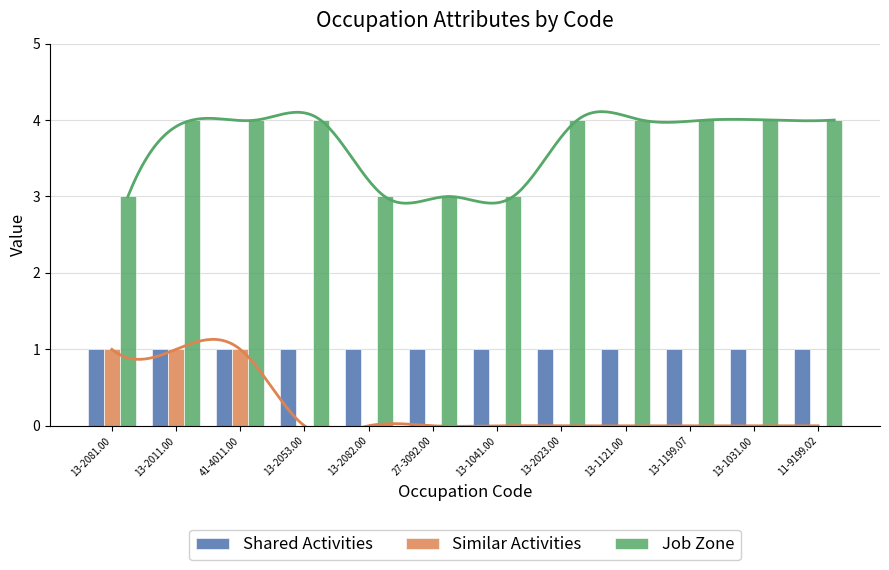

Which category has the highest value across all series?

13-2011.00